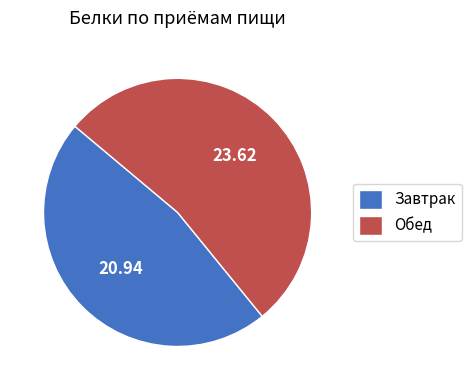

Which has a higher value, Завтрак or Обед?

Обед